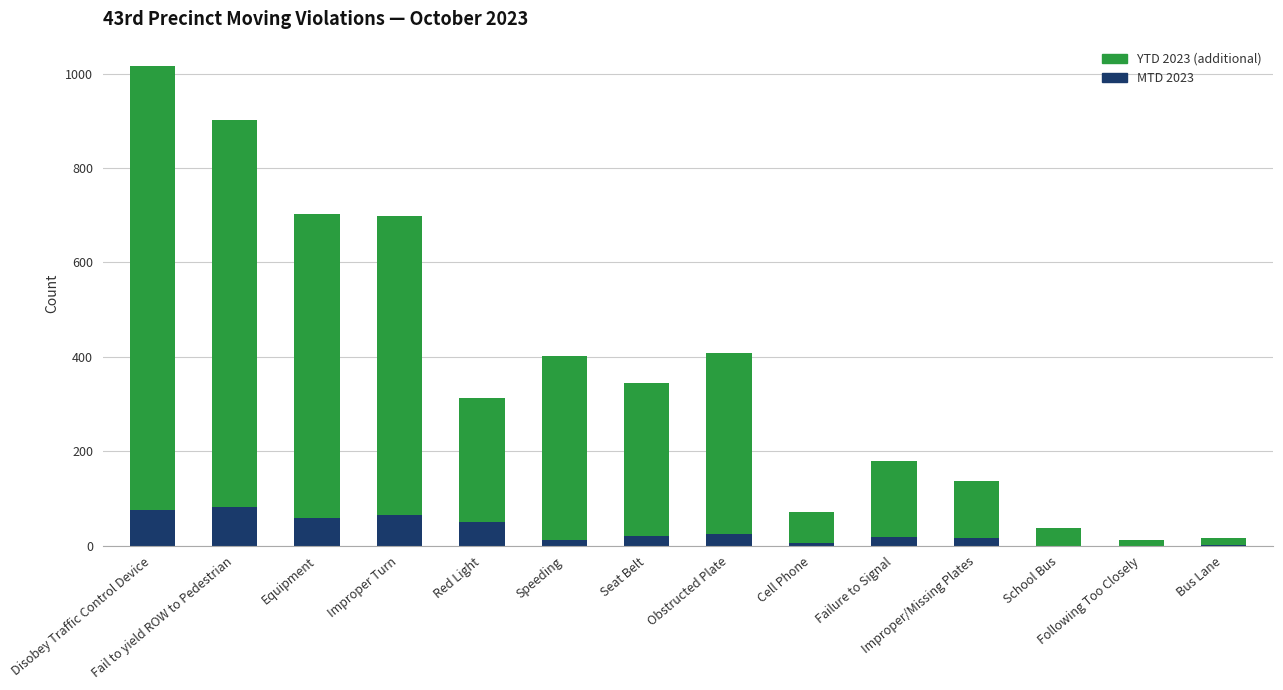

Are the bars grouped side by side (vs. stacked)?

No